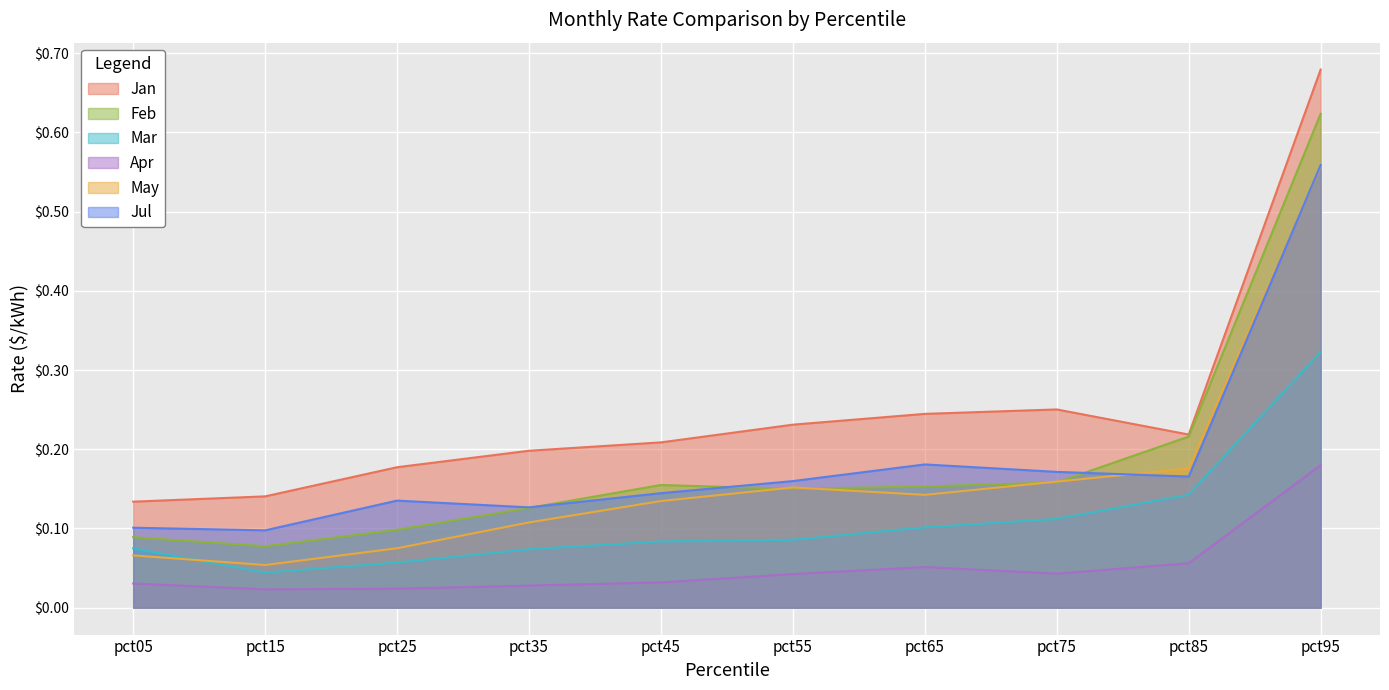

How many Jan values are between 0 and 1?

10